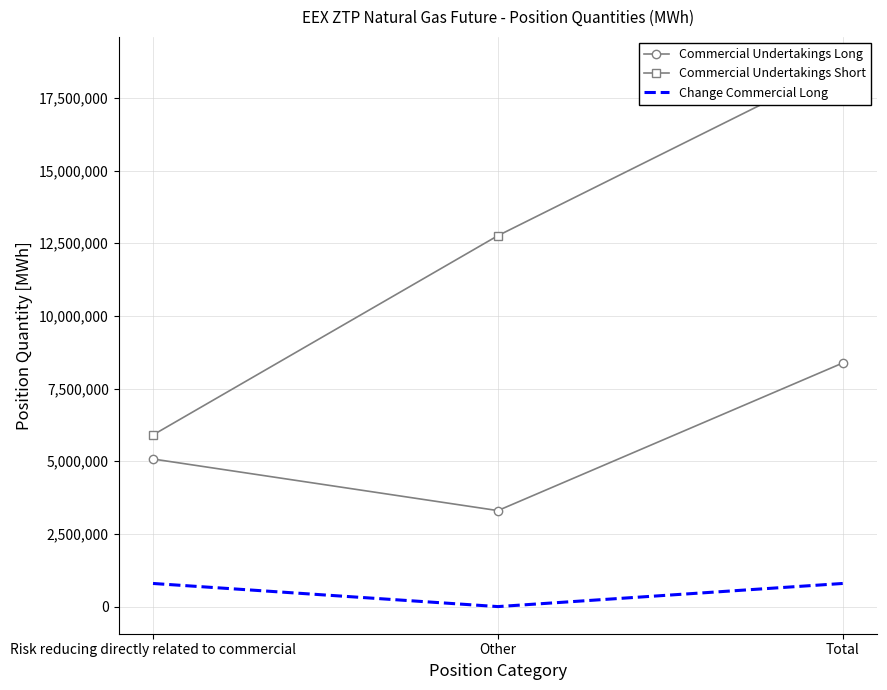

The Commercial Undertakings Short series shows 18666025 at Total. True or false?

True